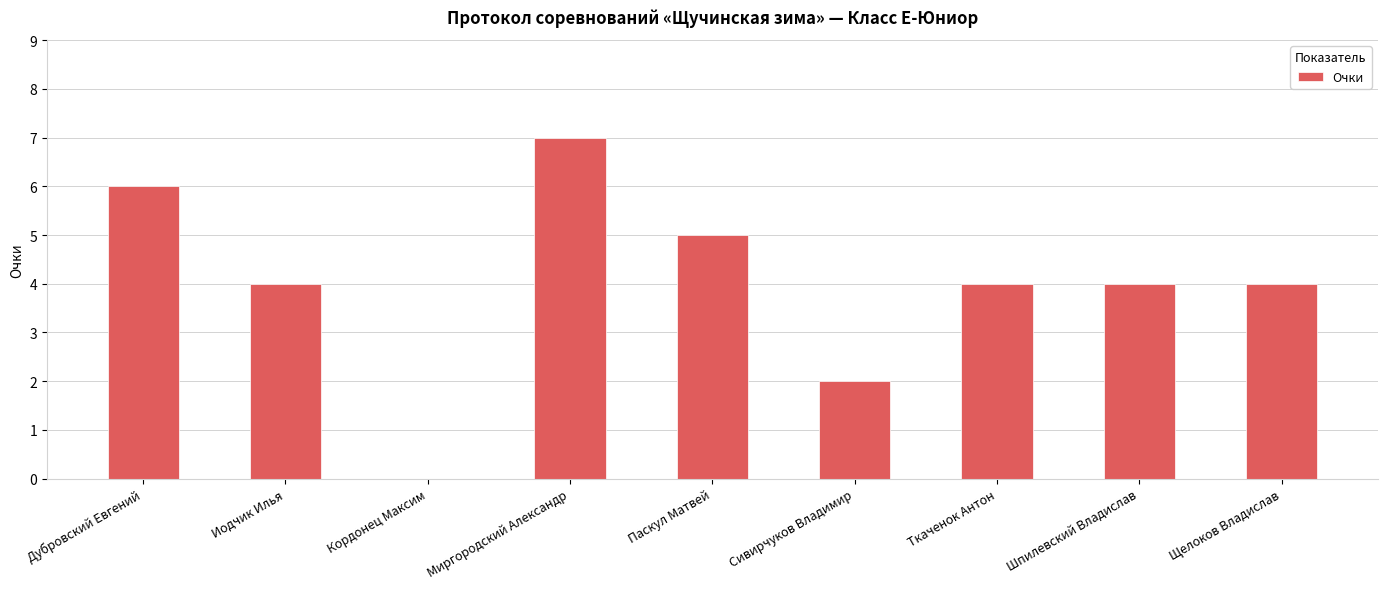

What is the greatest value displayed?

7